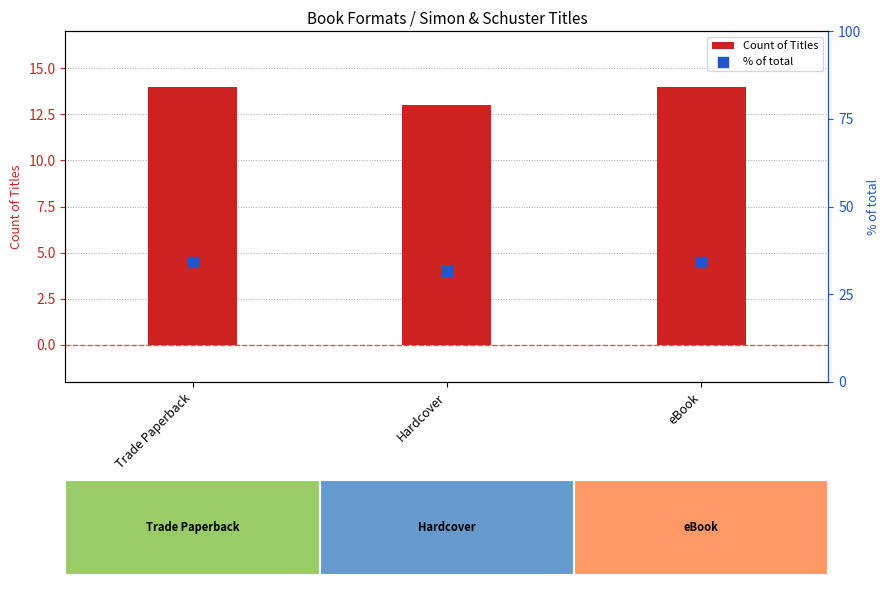

Which series has the largest total across all categories?

% of total